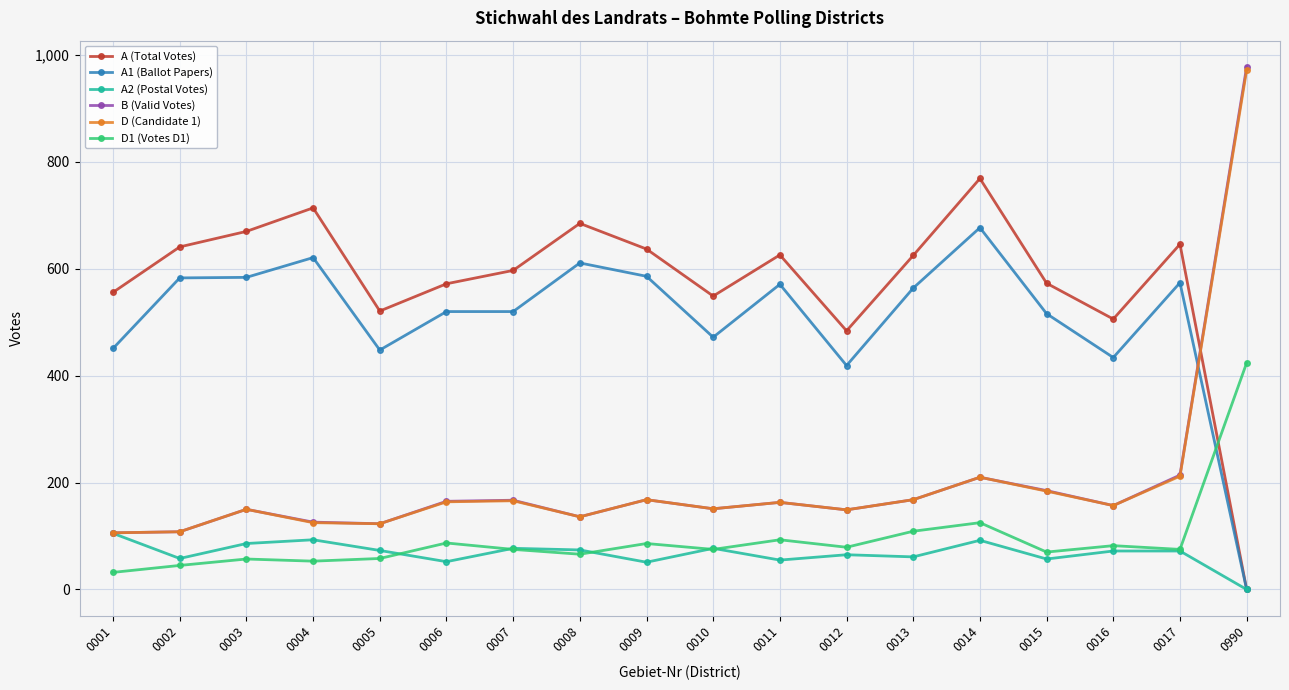

Between which two adjacent categories do D (Candidate 1) and A1 (Ballot Papers) first intersect?

0017 and 0990